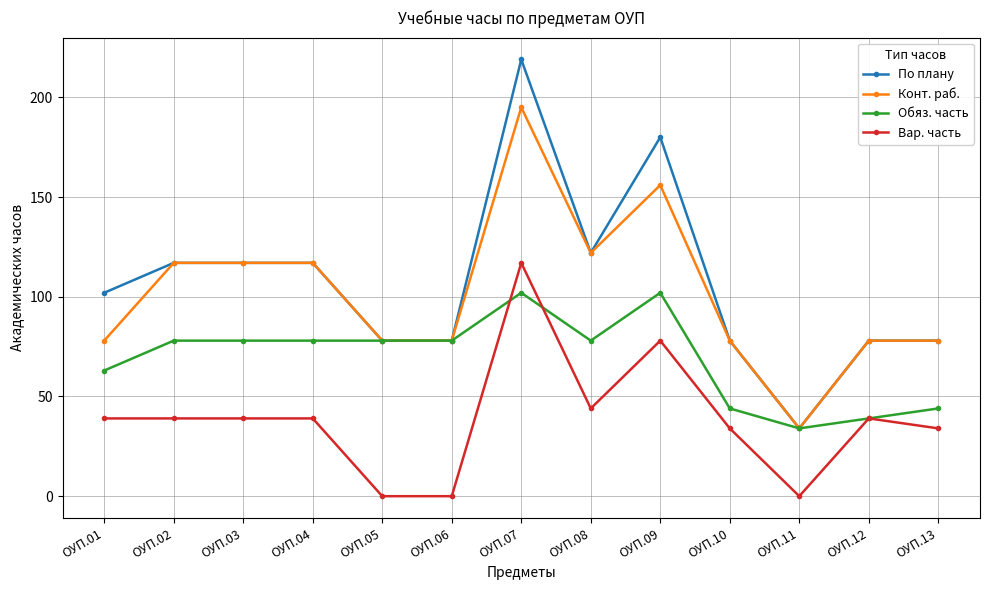

Rank the series by their maximum value, from lowest to highest.

Обяз. часть, Вар. часть, Конт. раб., По плану